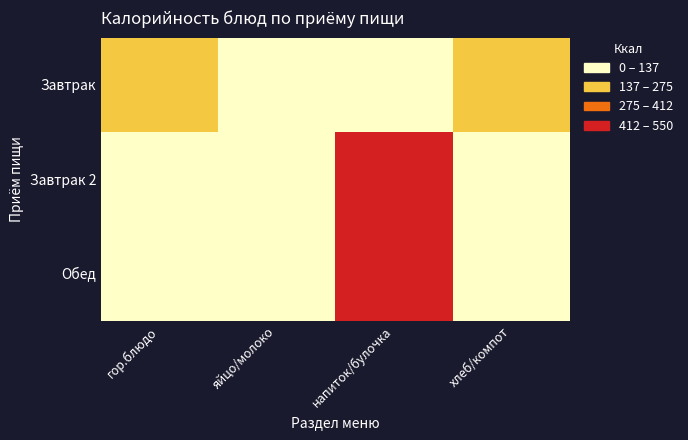

Reading right to left, what are all the values shown in this chart?

Завтрак: хлеб/компот=156.0	напиток/булочка=115.0	яйцо/молоко=63.0	гор.блюдо=239.6
Завтрак 2: хлеб/компот=0.0	напиток/булочка=446.9	яйцо/молоко=107.0	гор.блюдо=0.0
Обед: хлеб/компот=96.6	напиток/булочка=432.5	яйцо/молоко=109.0	гор.блюдо=120.0